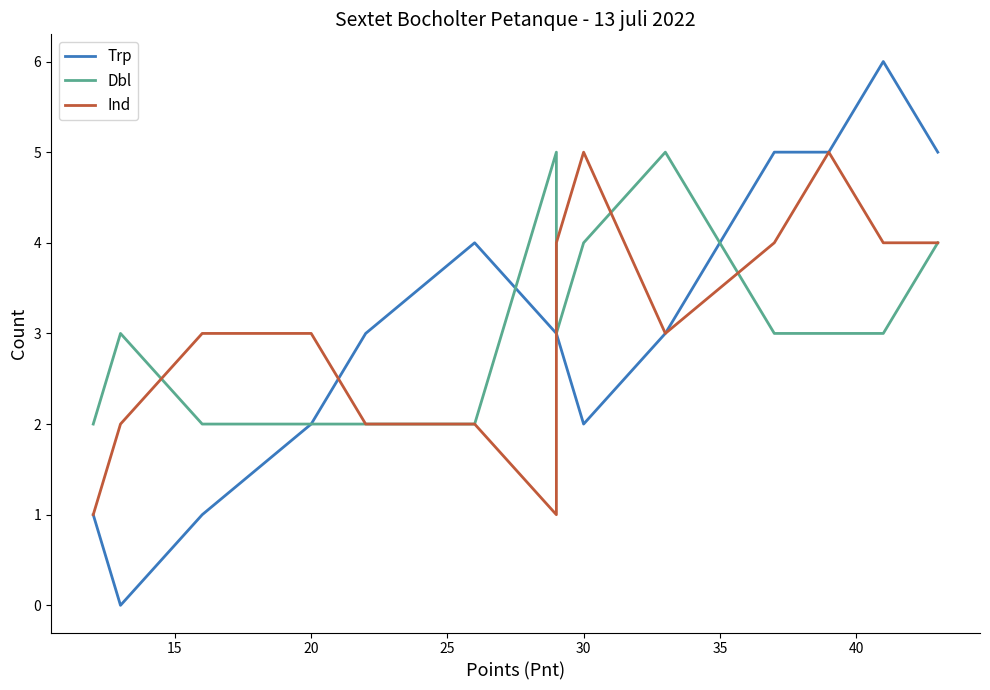

Which series has the largest total across all categories?

Trp